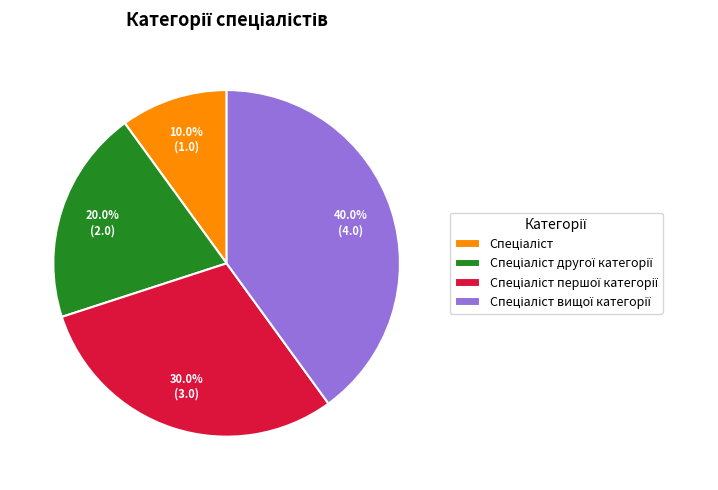

Does any single category account for the majority?

No